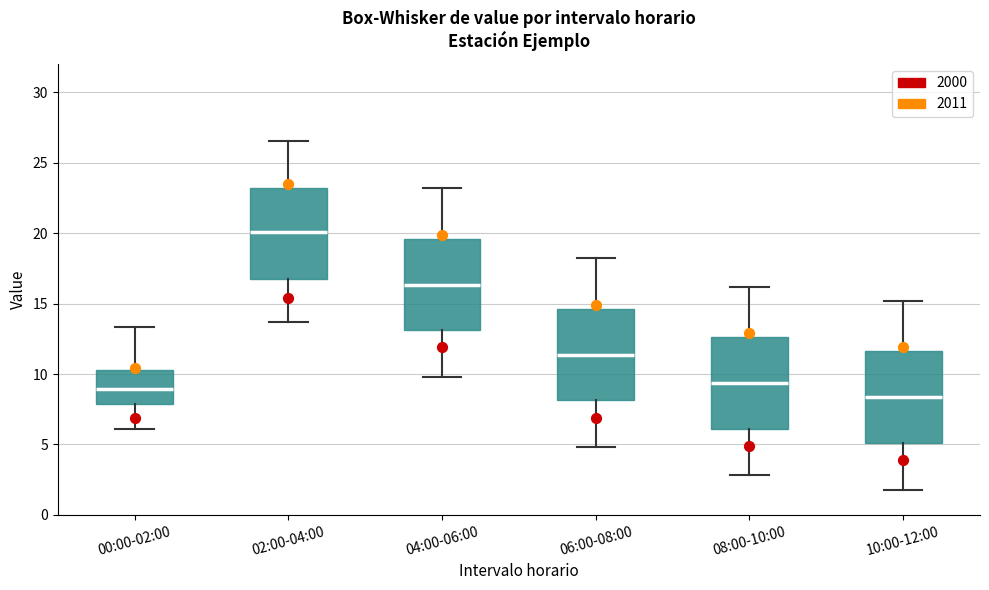

Reading left to right, read every box against the y-axis: the position of its median line, the range the box covers, and the ends of its whiskers. The values are not printed on the chart, so give them approximately, as read against the axis.

00:00-02:00: median 9.0, box 8.0 to 10.5, whiskers 6.0 to 13.5
02:00-04:00: median 20.0, box 16.5 to 23.0, whiskers 13.5 to 26.5
04:00-06:00: median 16.5, box 13.0 to 19.5, whiskers 10.0 to 23.0
06:00-08:00: median 11.5, box 8.0 to 14.5, whiskers 5.0 to 18.0
08:00-10:00: median 9.5, box 6.0 to 12.5, whiskers 3.0 to 16.0
10:00-12:00: median 8.5, box 5.0 to 11.5, whiskers 2.0 to 15.0